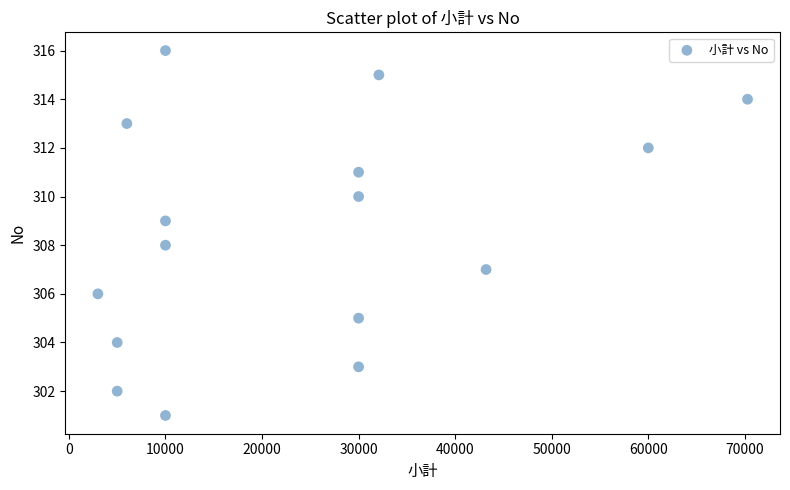

What is the range of Y values (max minus min)?

15